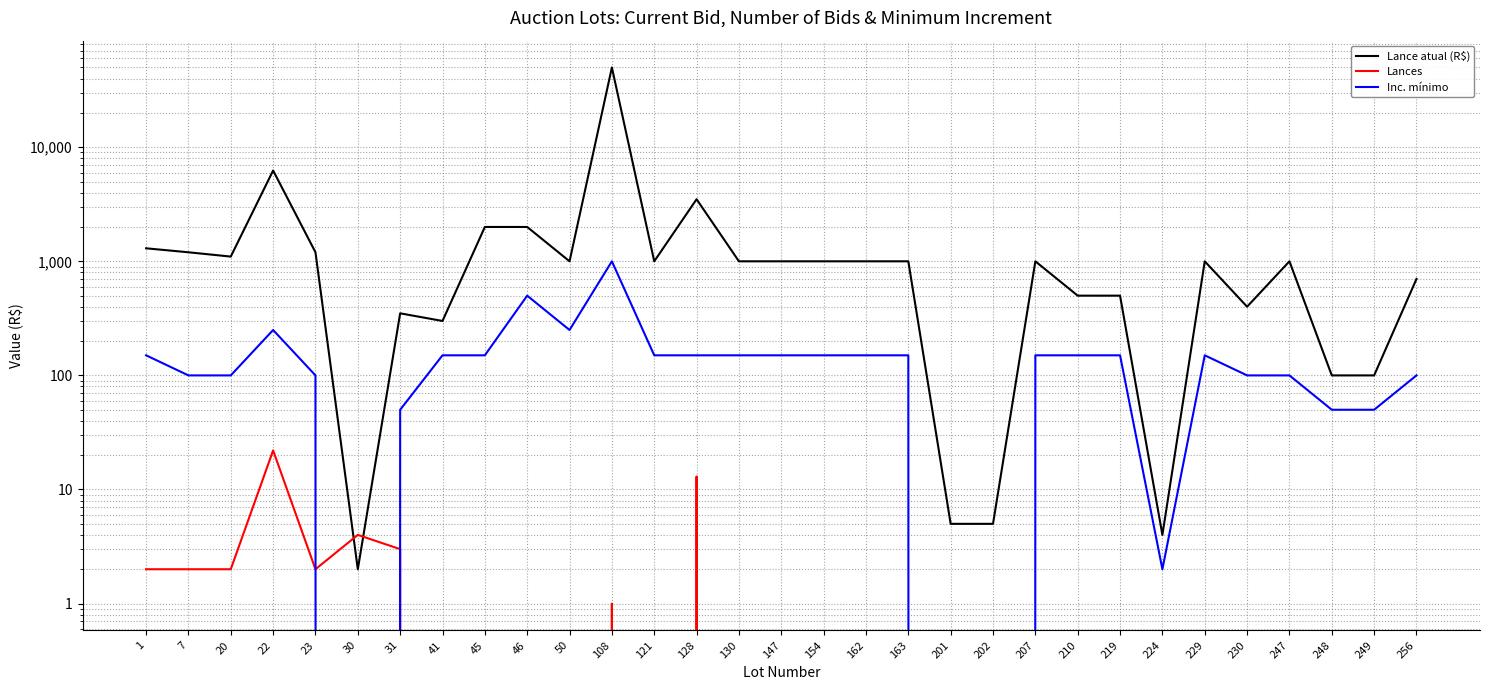

What are all the series names shown in the legend?

Lance atual (R$), Lances, Inc. mínimo